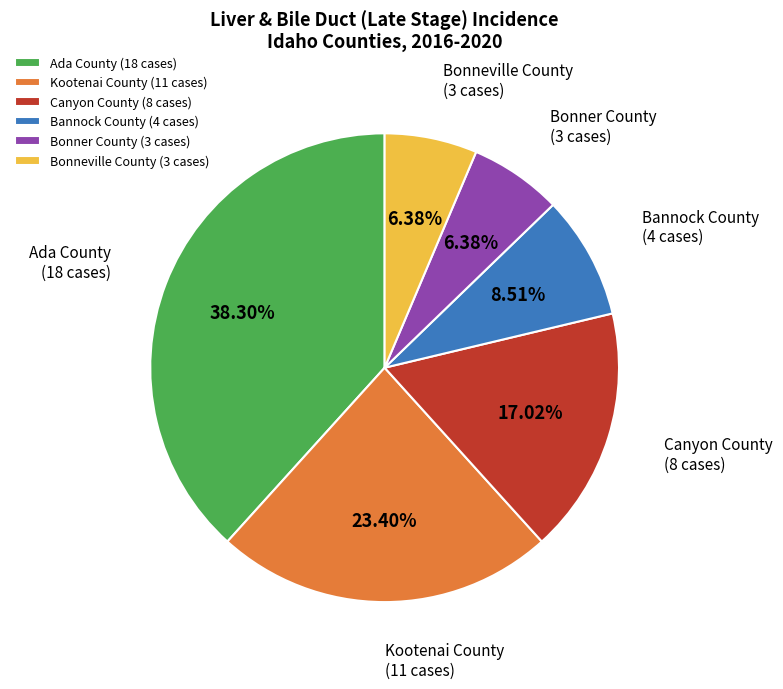

To the nearest percent, what is the average slice percentage?

17%